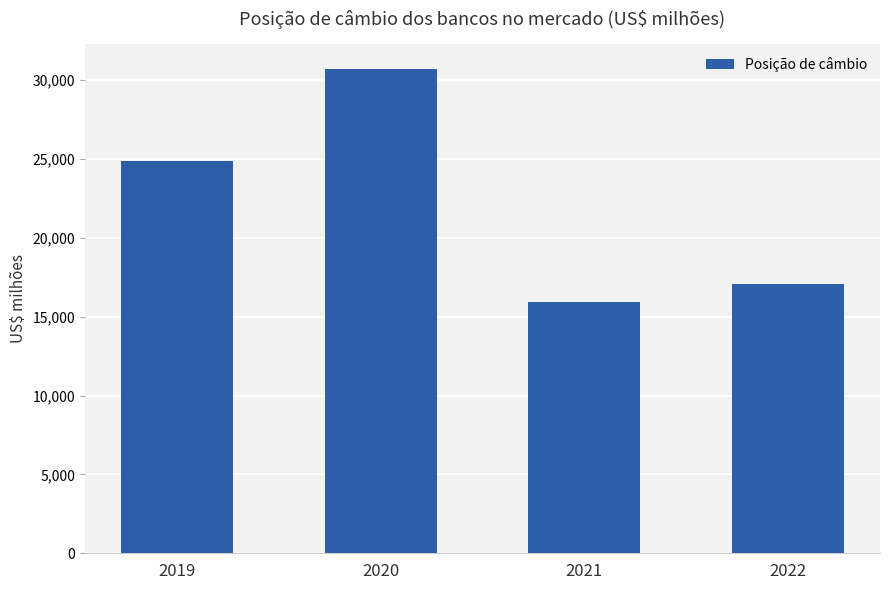

List the labels in order of value, smallest first.

2021, 2022, 2019, 2020